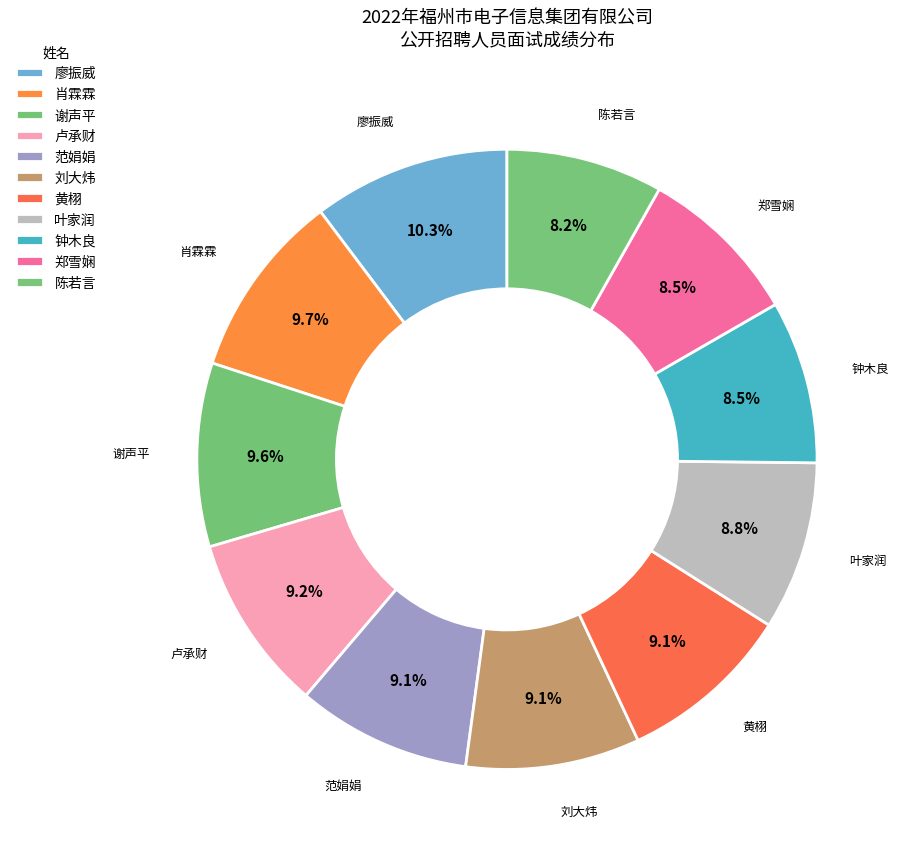

Count the number of slices in the pie.

11